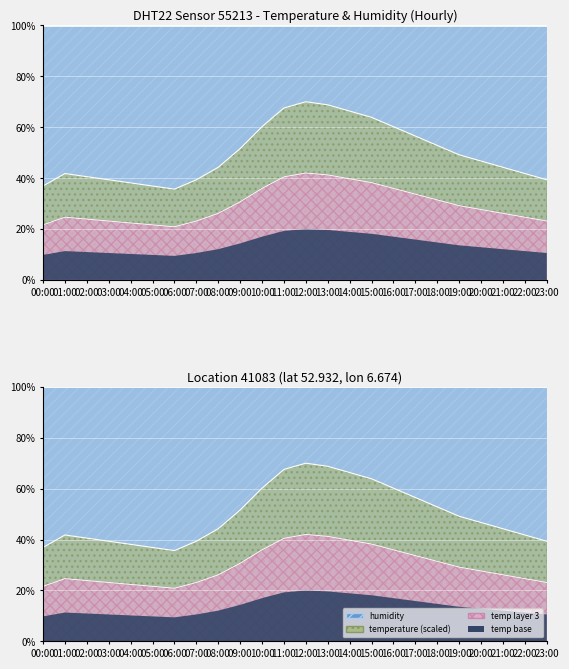

What is the value of the 12th point from the left?

40.5